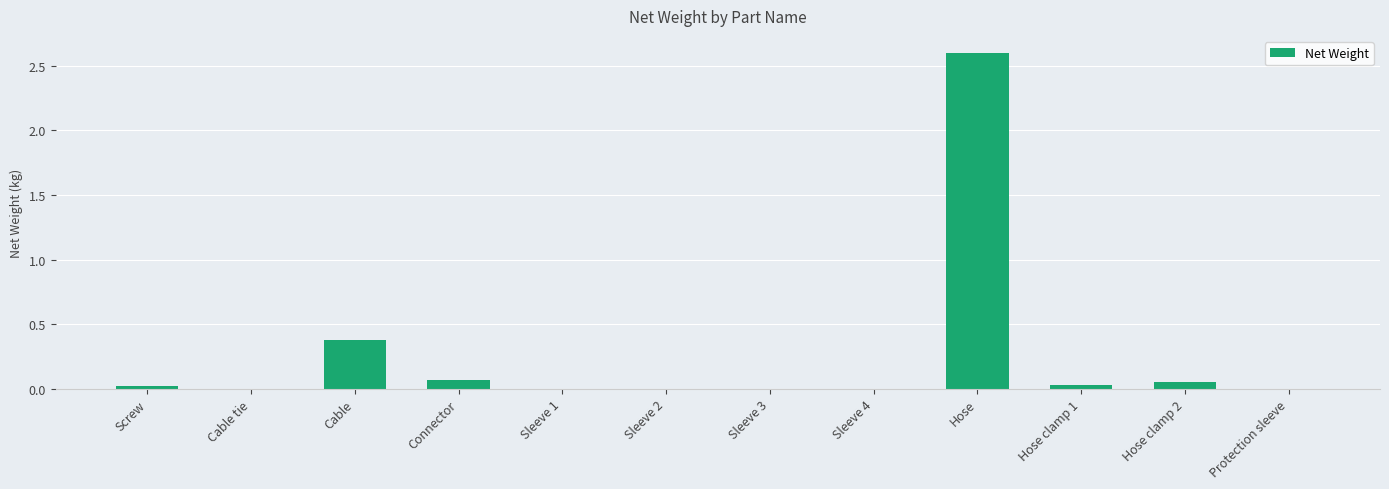

Count the number of categories in the chart.

12